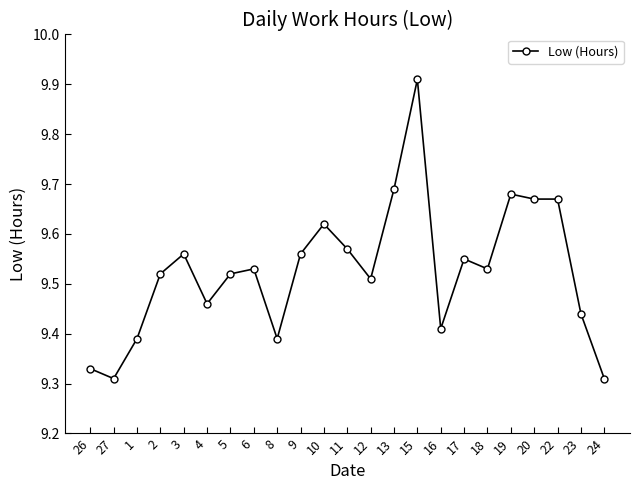

Which has a higher value, 11 or 1?

11